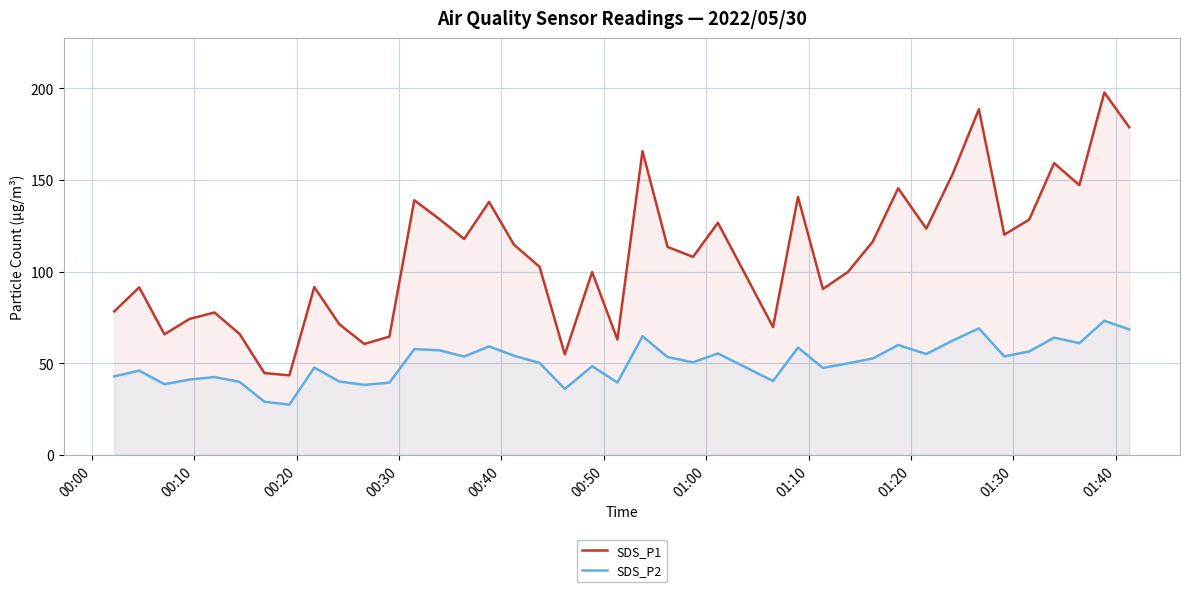

What is the average value of the SDS_P2 series?

50.6